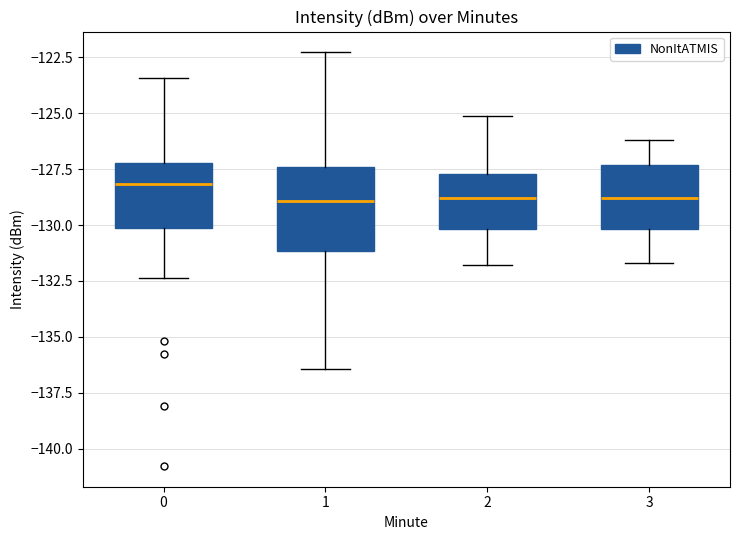

Reading left to right, transcribe this box plot: for each box, give where its median line is, the range the box spans, and where its two whiskers end, as read against the y-axis. The values are not printed on the chart, so give them approximately, as read against the axis.

0: median -128.0, box -130.0 to -127.0, whiskers -132.5 to -123.5
1: median -129.0, box -131.0 to -127.5, whiskers -136.5 to -122.5
2: median -129.0, box -130.0 to -127.5, whiskers -132.0 to -125.0
3: median -129.0, box -130.0 to -127.5, whiskers -131.5 to -126.0